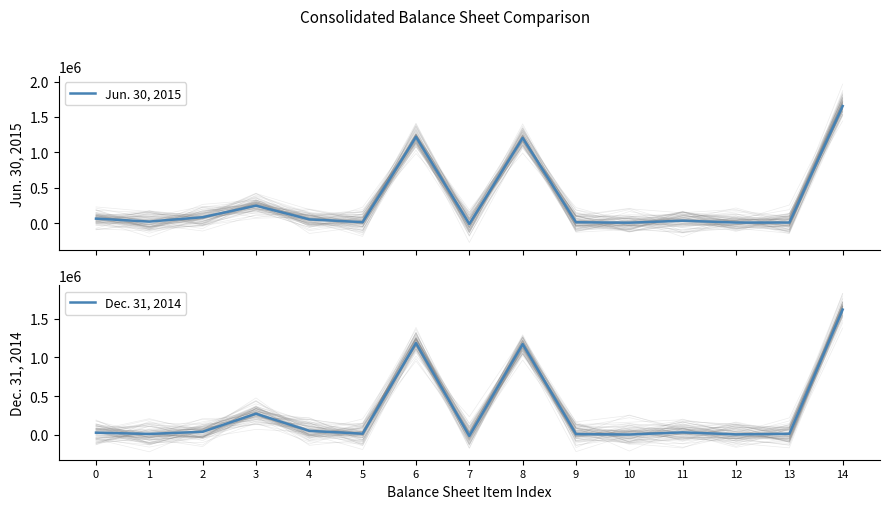

Which series has the largest range (max minus min)?

Jun. 30, 2015